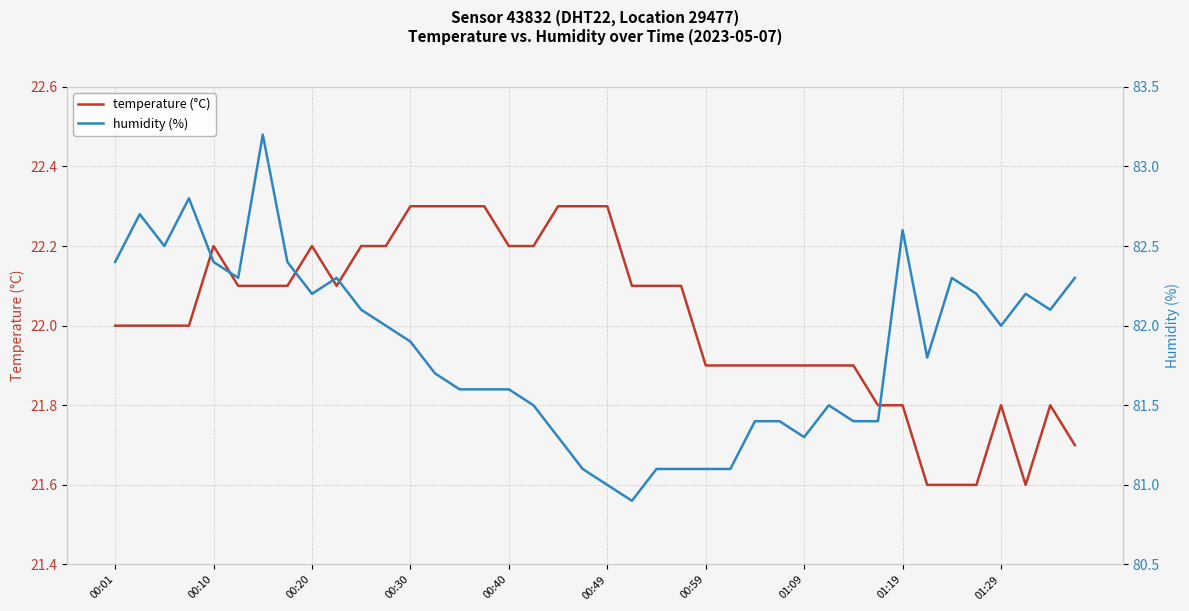

True or false: temperature (°C) has a value of 21.8 at 01:29.

True